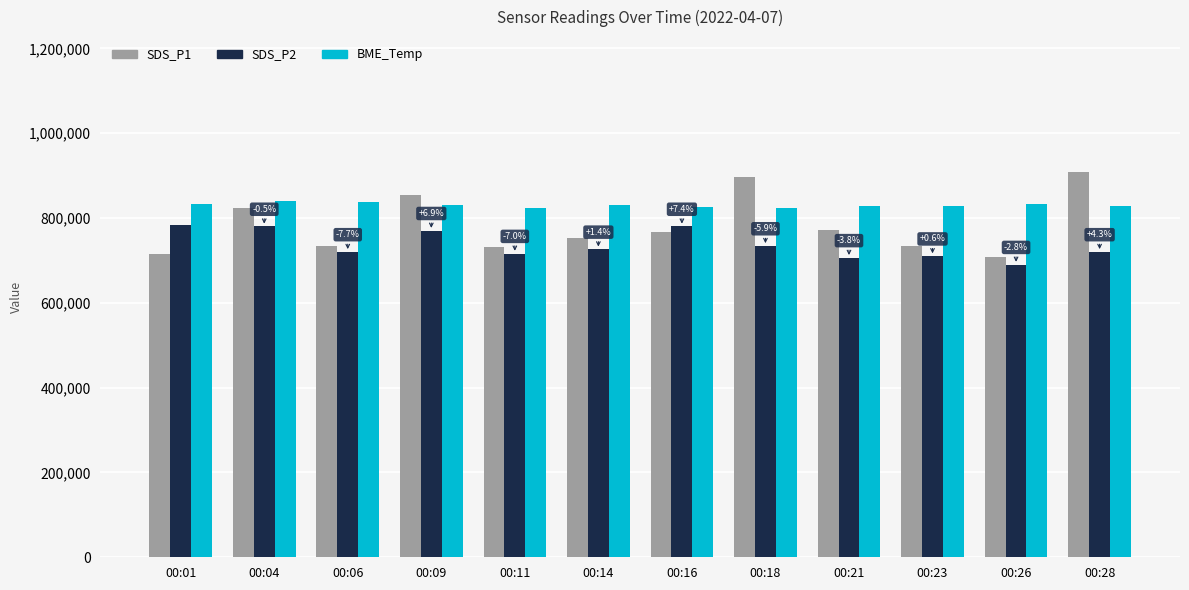

What is the approximate value of BME_Temp at 00:11?

823000.0